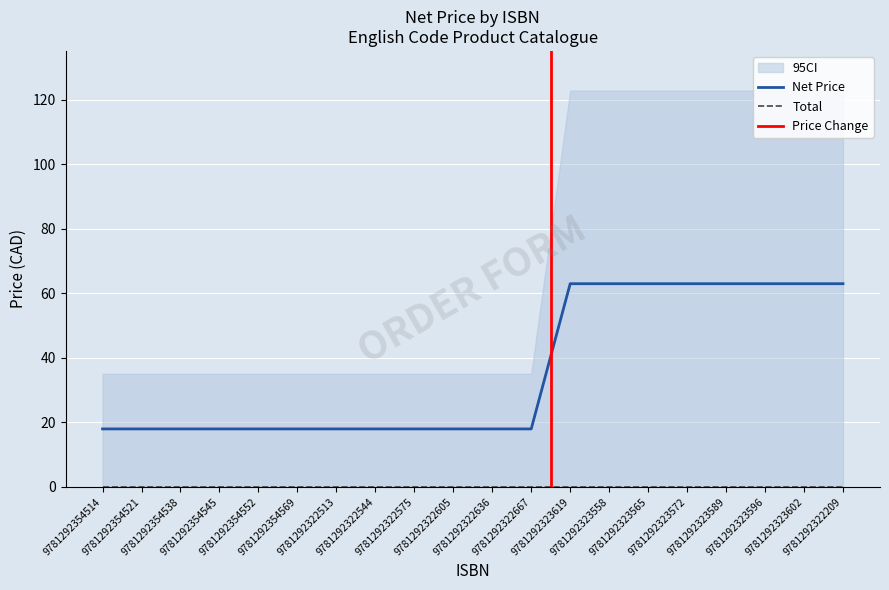

Reading right to left, what are all the values shown in this chart?

9781292322209=63	9781292323602=63	9781292323596=63	9781292323589=63	9781292323572=63	9781292323565=63	9781292323558=63	9781292323619=63	9781292322667=18	9781292322636=18	9781292322605=18	9781292322575=18	9781292322544=18	9781292322513=18	9781292354569=18	9781292354552=18	9781292354545=18	9781292354538=18	9781292354521=18	9781292354514=18